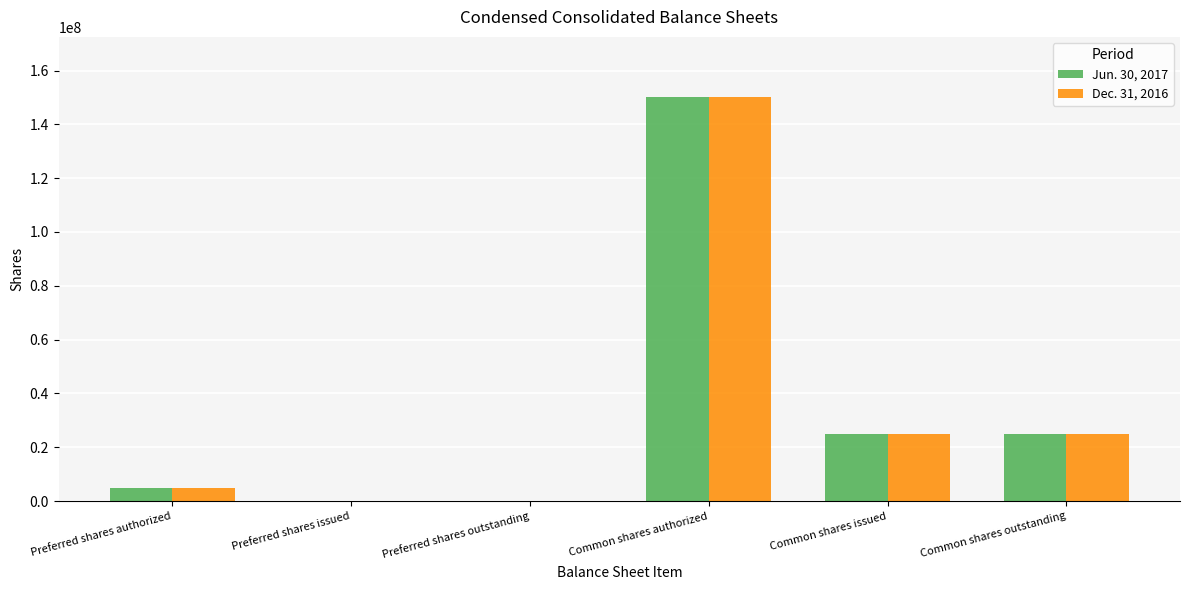

What is the total value across all series at Common shares issued?

50087012